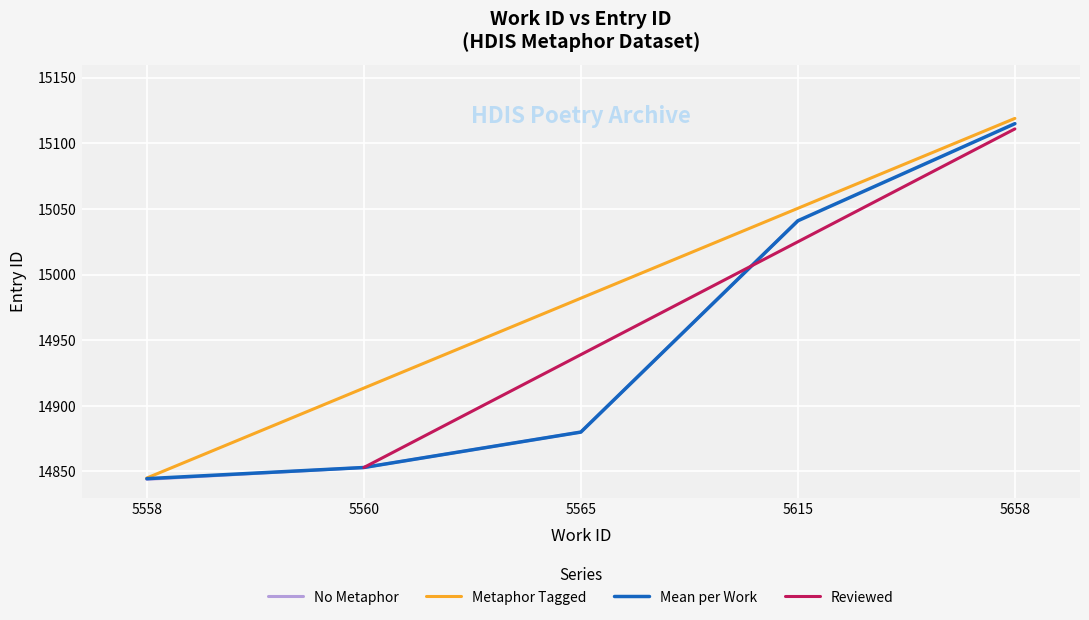

What is the sum of the values at 5615 and 5558?

29885